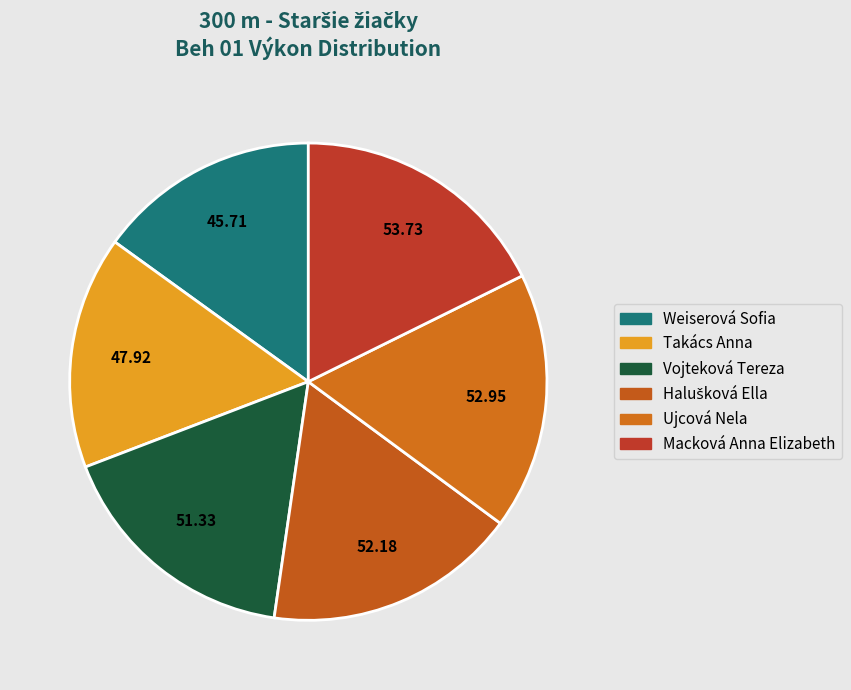

Which slice is the largest?

Macková Anna Elizabeth